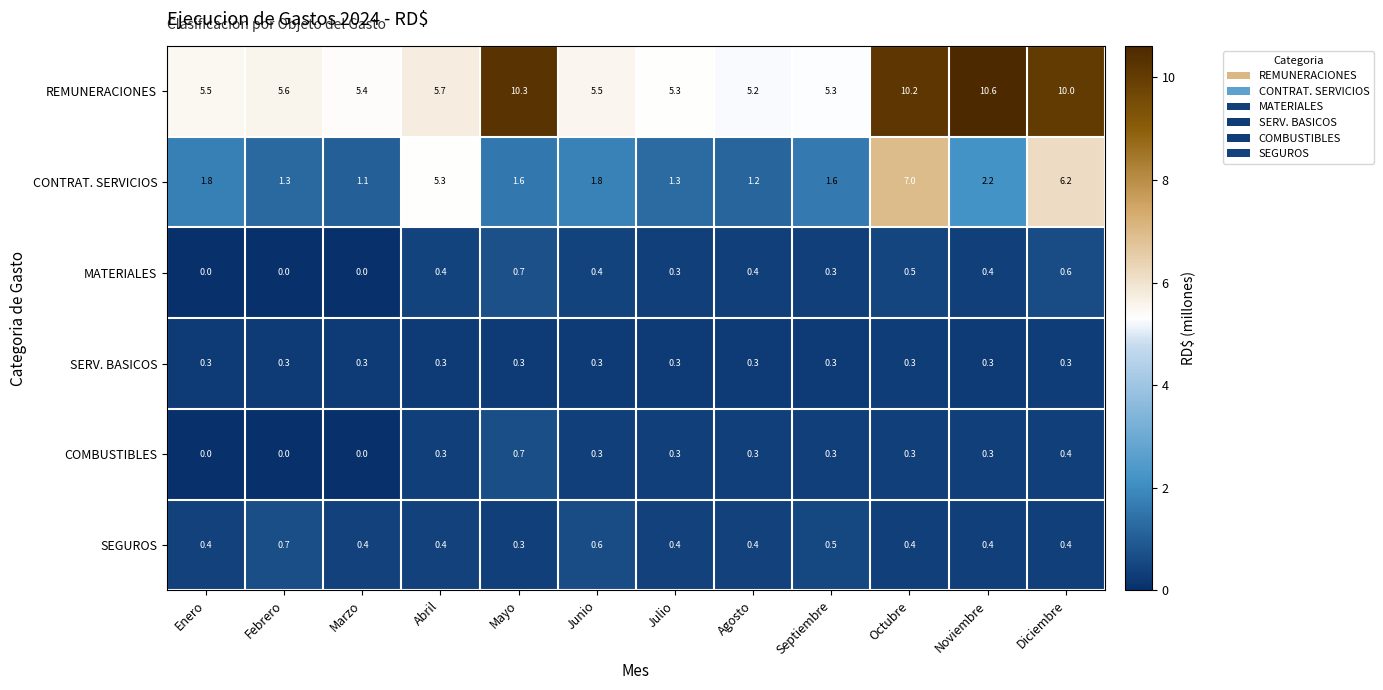

What is the difference between the maximum and second lowest values in the REMUNERACIONES series?

5.3